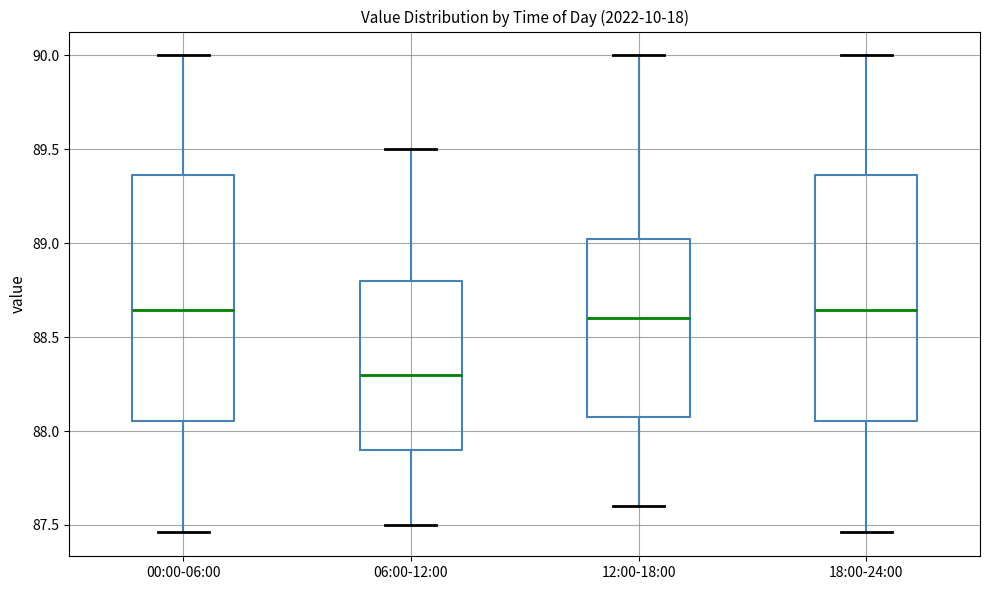

Reading left to right, transcribe this box plot: for each box, give where its median line is, the range the box spans, and where its two whiskers end, as read against the y-axis. The values are not printed on the chart, so give them approximately, as read against the axis.

00:00-06:00: median 88.65, box 88.05 to 89.35, whiskers 87.45 to 90.00
06:00-12:00: median 88.30, box 87.90 to 88.80, whiskers 87.50 to 89.50
12:00-18:00: median 88.60, box 88.10 to 89.05, whiskers 87.60 to 90.00
18:00-24:00: median 88.65, box 88.05 to 89.35, whiskers 87.45 to 90.00